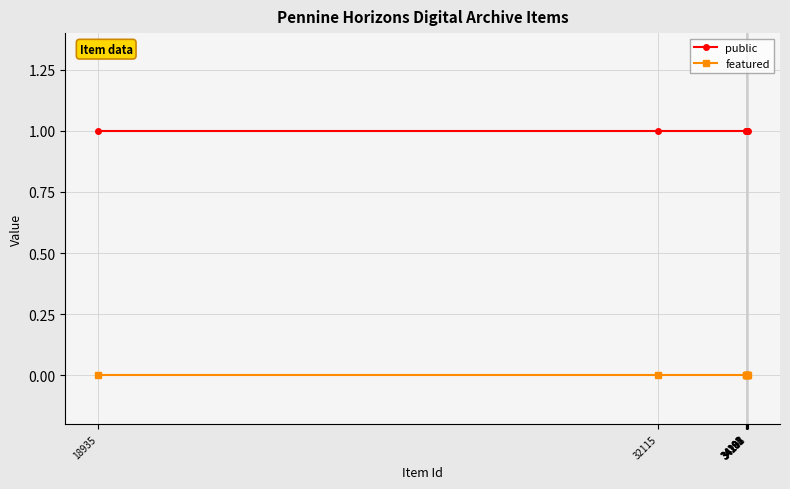

True or false: public and featured cross at least once.

False